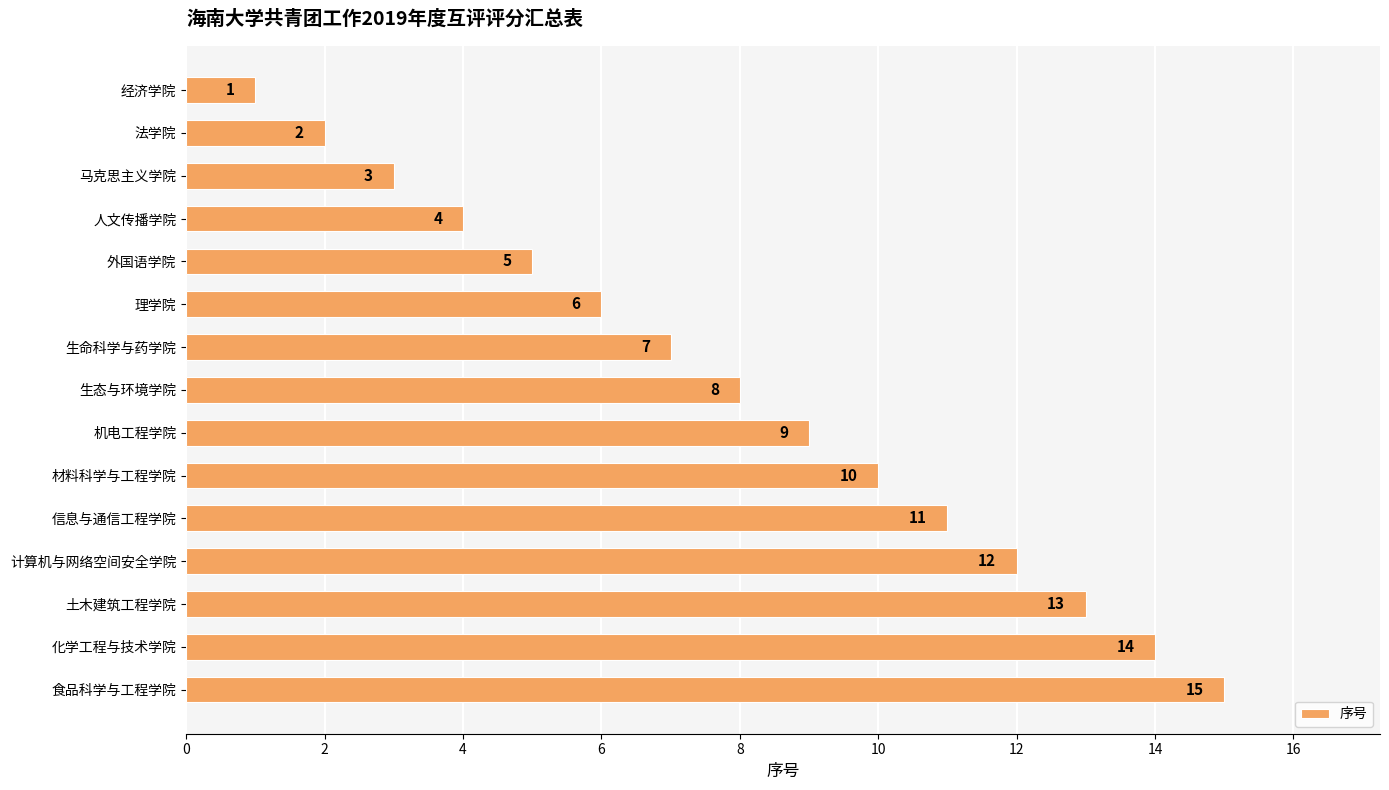

List the labels in order of value, smallest first.

经济学院, 法学院, 马克思主义学院, 人文传播学院, 外国语学院, 理学院, 生命科学与药学院, 生态与环境学院, 机电工程学院, 材料科学与工程学院, 信息与通信工程学院, 计算机与网络空间安全学院, 土木建筑工程学院, 化学工程与技术学院, 食品科学与工程学院